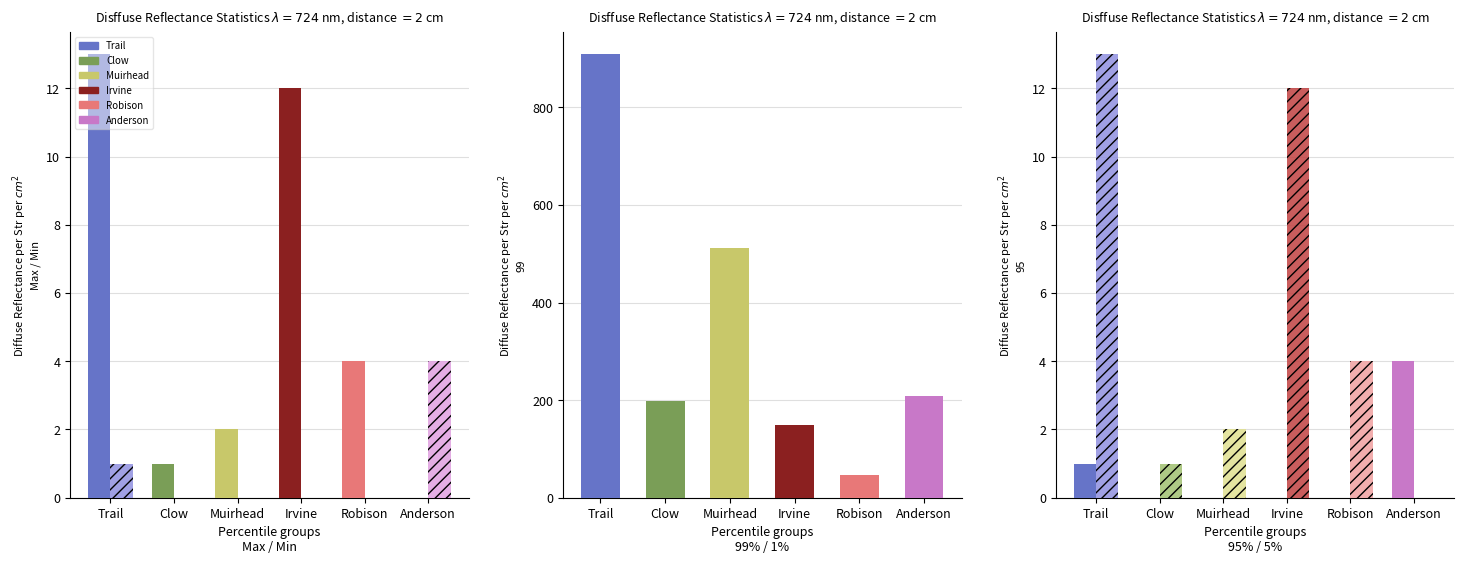

Is it true that Muirhead equals 357 at 30?

False